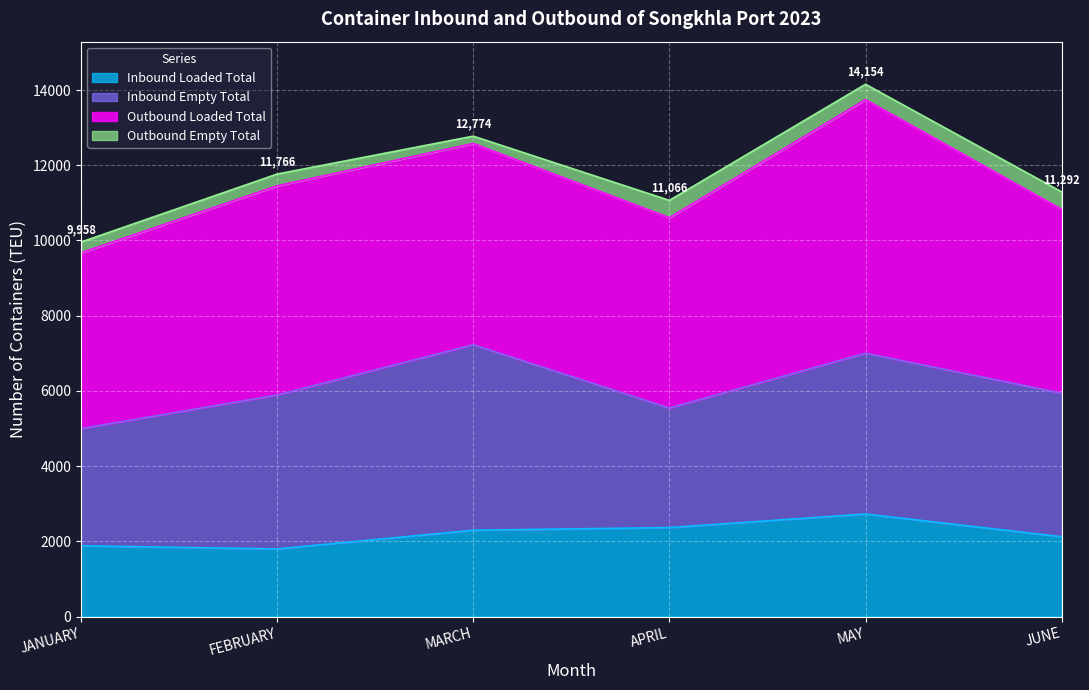

Reading right to left, extract all data points from this chart.

Inbound Loaded Total: JUNE=2123	MAY=2726	APRIL=2366	MARCH=2295	FEBRUARY=1798	JANUARY=1882
Inbound Empty Total: JUNE=3815	MAY=4275	APRIL=3178	MARCH=4932	FEBRUARY=4093	JANUARY=3114
Outbound Loaded Total: JUNE=4891	MAY=6745	APRIL=5063	MARCH=5352	FEBRUARY=5562	JANUARY=4676
Outbound Empty Total: JUNE=463	MAY=408	APRIL=459	MARCH=195	FEBRUARY=313	JANUARY=286